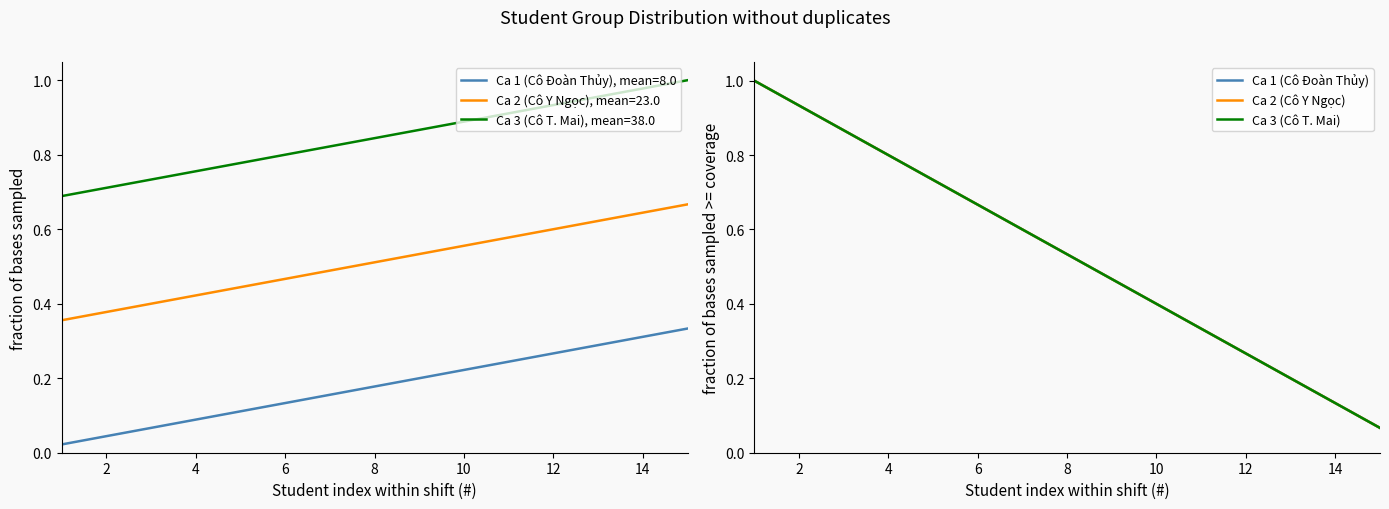

True or false: Ca 1 (Cô Đoàn Thủy), mean=8.0 and Ca 3 (Cô T. Mai), mean=38.0 cross at least once.

False